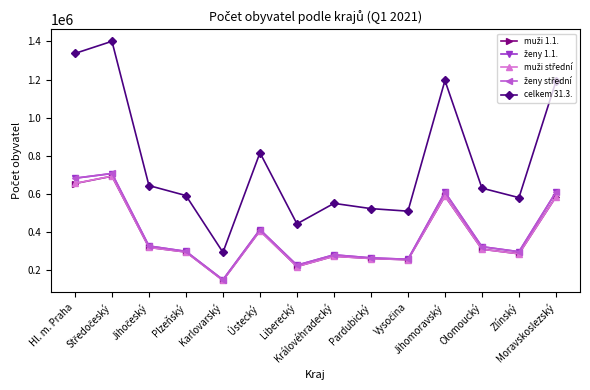

What is the minimum value shown in the chart?

144607